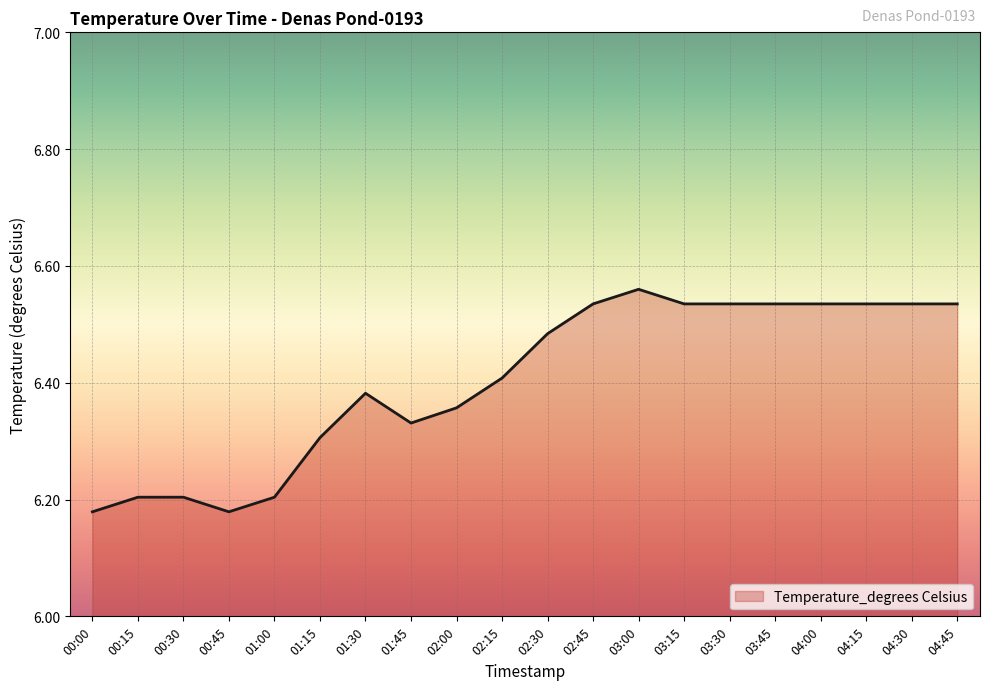

What position from the right is 00:15?

19